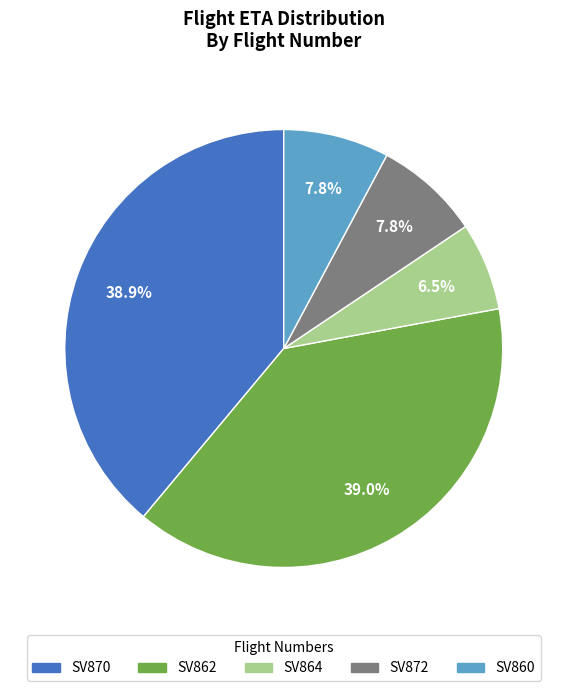

Count the number of slices in the pie.

5